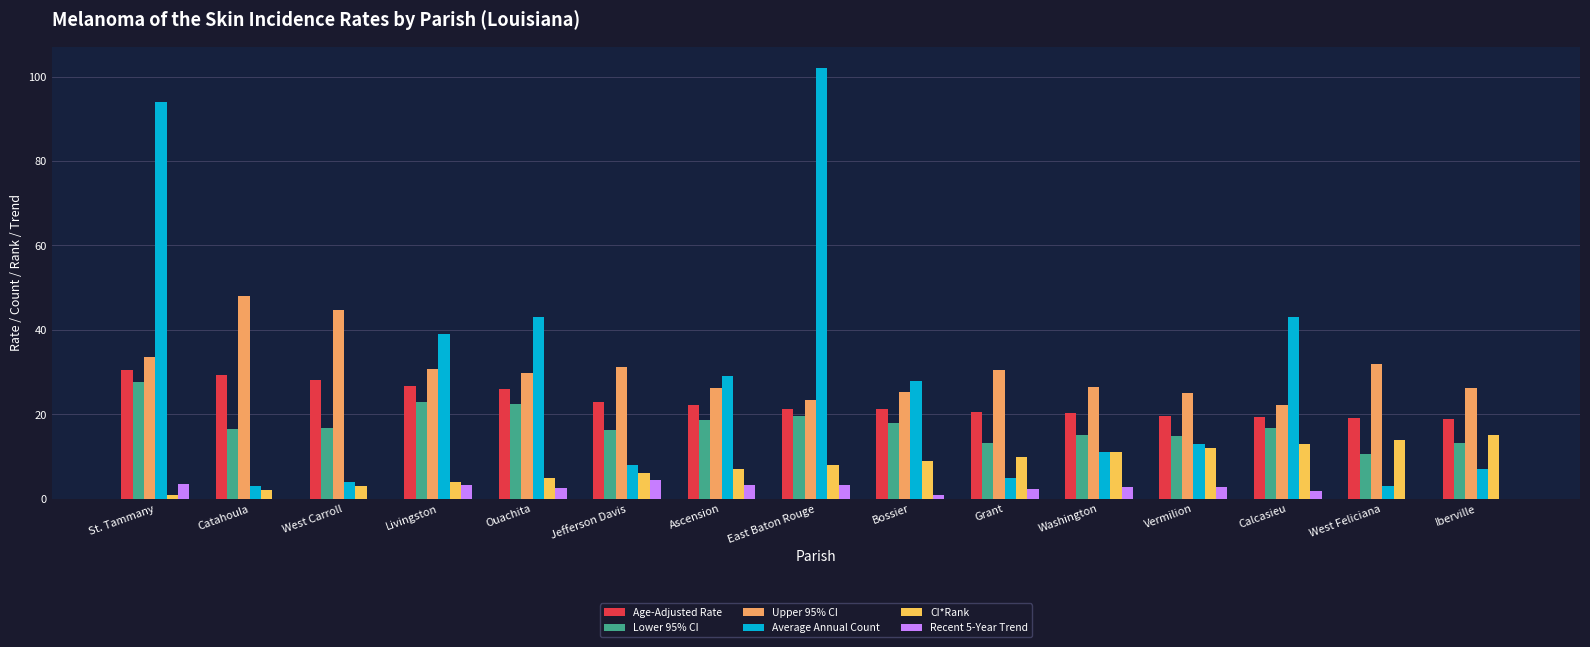

Read the Age-Adjusted Rate value at Ouachita.

25.9